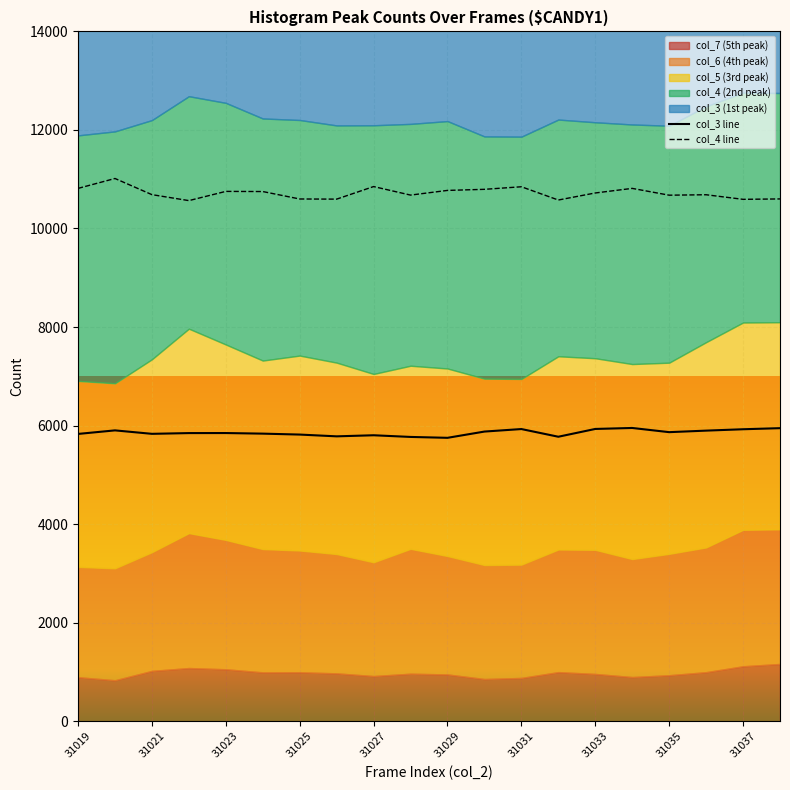

What is the sum of all col_3 line values?

117133